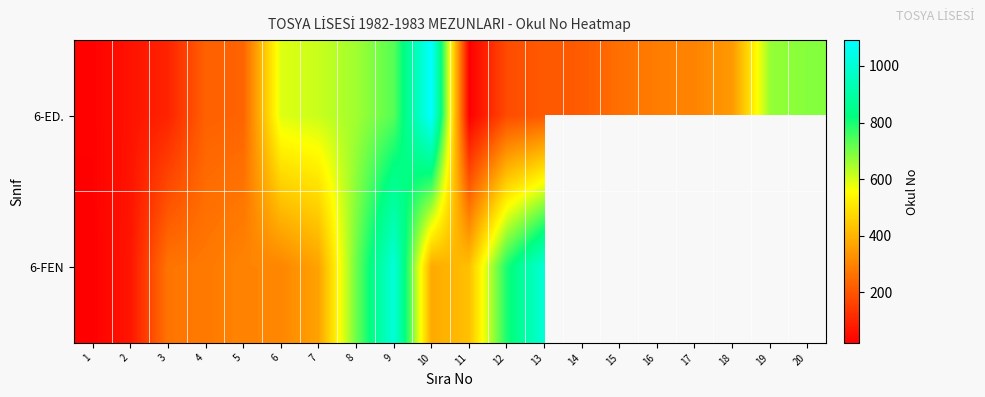

Count the number of categories in the chart.

20